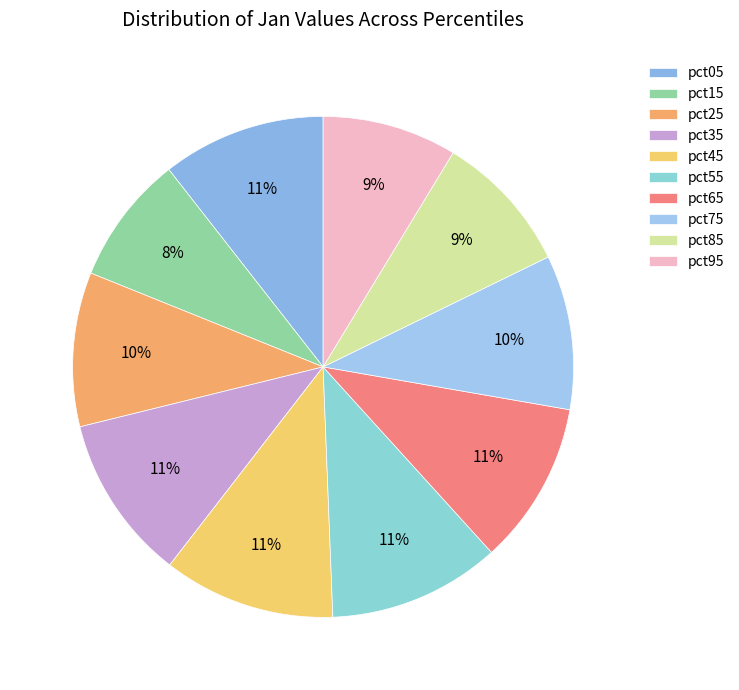

What is the change in value from pct15 to pct55?

+0.1